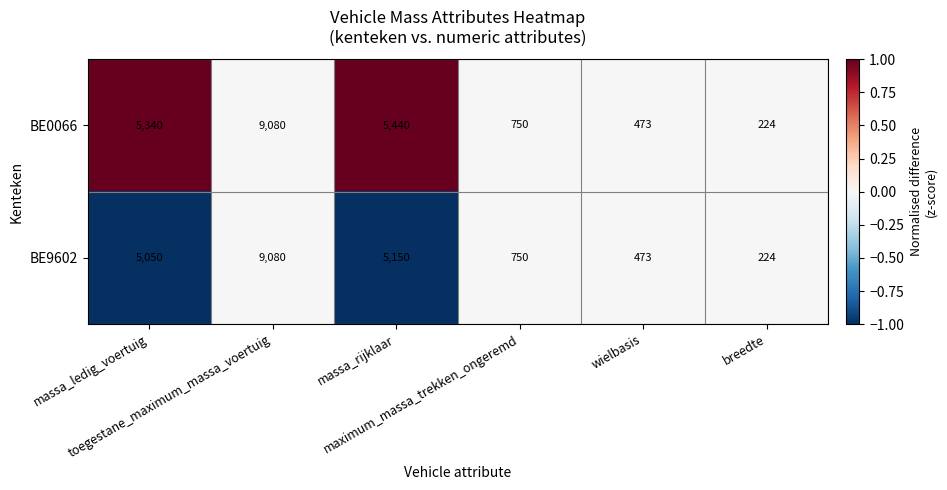

What is the difference between the maximum and minimum values in the BE0066 series?

8856